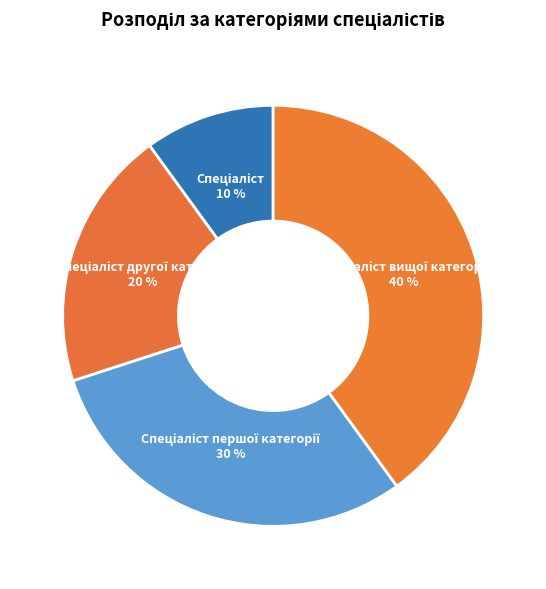

Is there any slice that represents more than half of the pie?

No